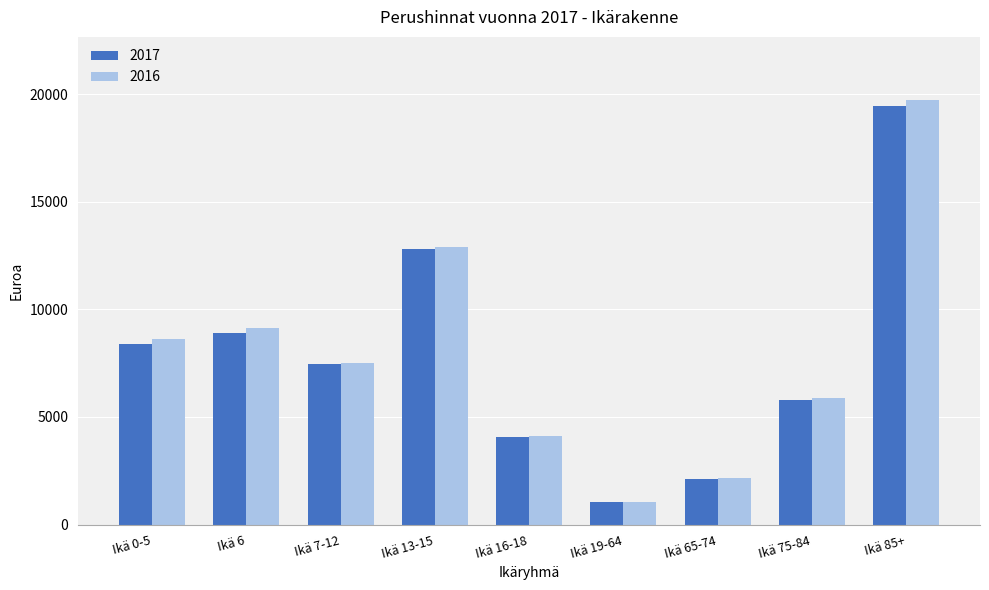

What position from the right is Ikä 13-15?

6